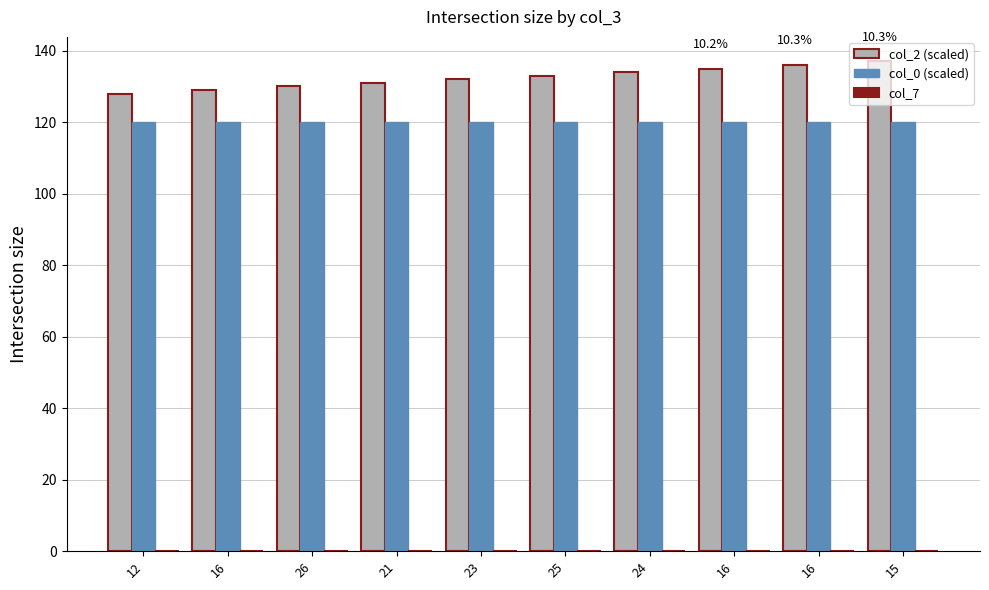

Reading right to left, list all the values displayed in this chart.

col_2 (scaled): 15=137	16=136	16=135	24=134	25=133	23=132	21=131	26=130	16=129	12=128
col_0 (scaled): 15=120	16=120	16=120	24=120	25=120	23=120	21=120	26=120	16=120	12=120
col_7: 15=0	16=0	16=0	24=0	25=0	23=0	21=0	26=0	16=0	12=0